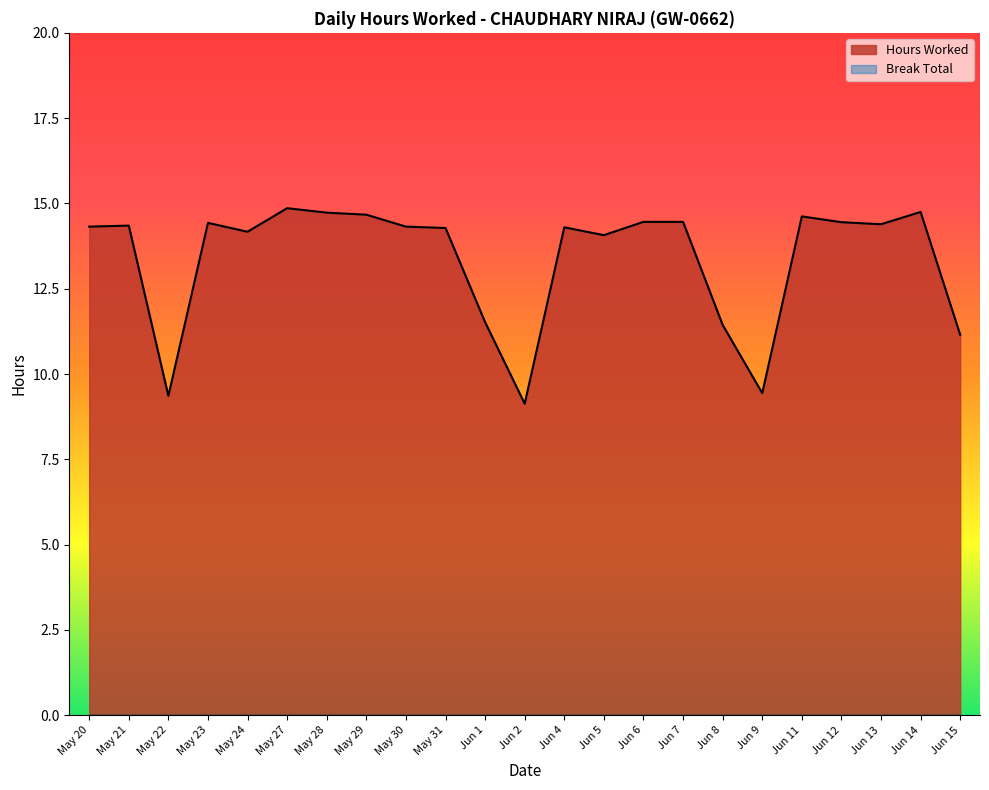

Reading right to left, extract all data points from this chart.

Jun 15=11.2	Jun 14=14.8	Jun 13=14.4	Jun 12=14.4	Jun 11=14.6	Jun 9=9.4	Jun 8=11.4	Jun 7=14.5	Jun 6=14.5	Jun 5=14.1	Jun 4=14.3	Jun 2=9.1	Jun 1=11.5	May 31=14.3	May 30=14.3	May 29=14.7	May 28=14.7	May 27=14.9	May 24=14.2	May 23=14.4	May 22=9.4	May 21=14.3	May 20=14.3